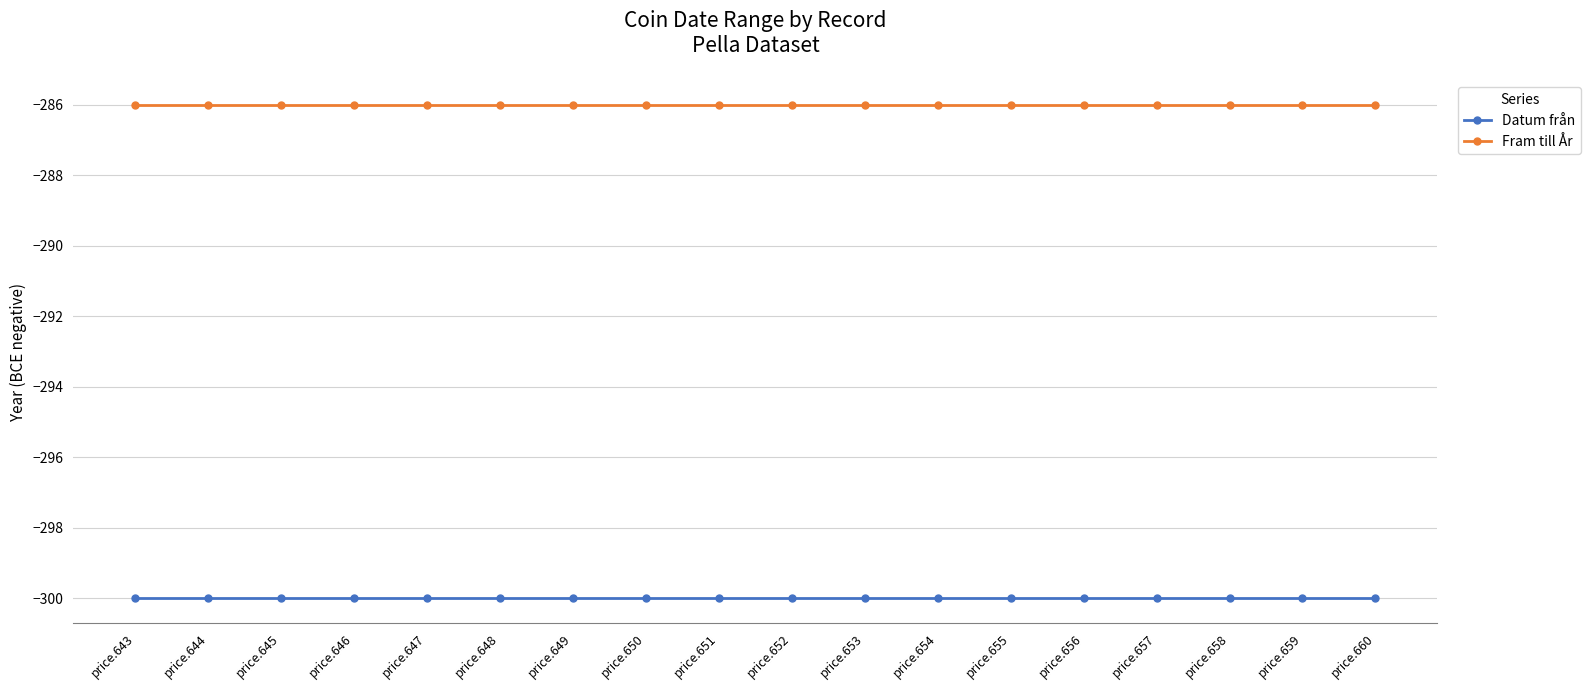

What is the spread (max minus min) of values at price.643?

14